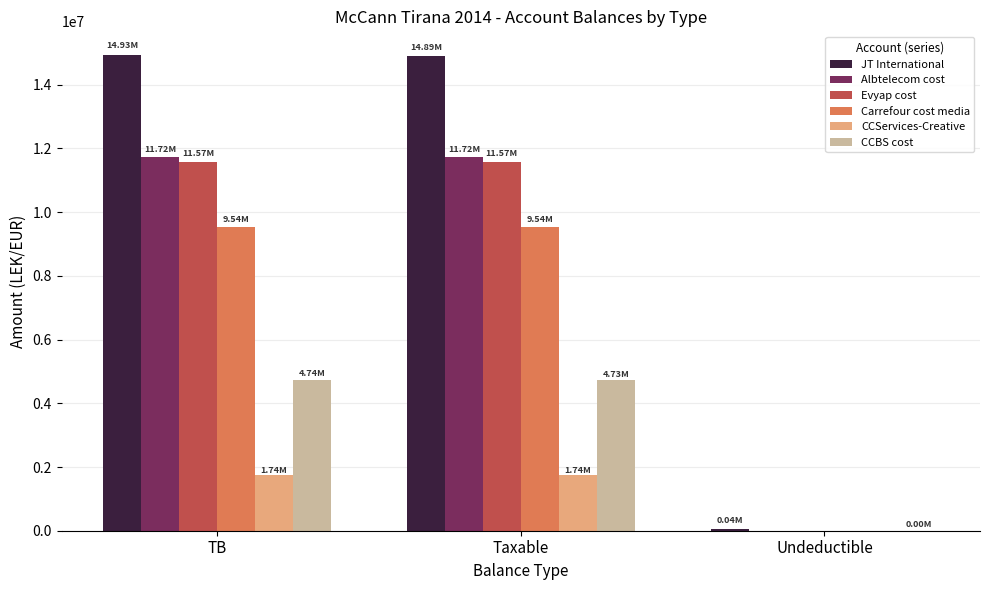

What is the total value across all series at TB?

54229942.6